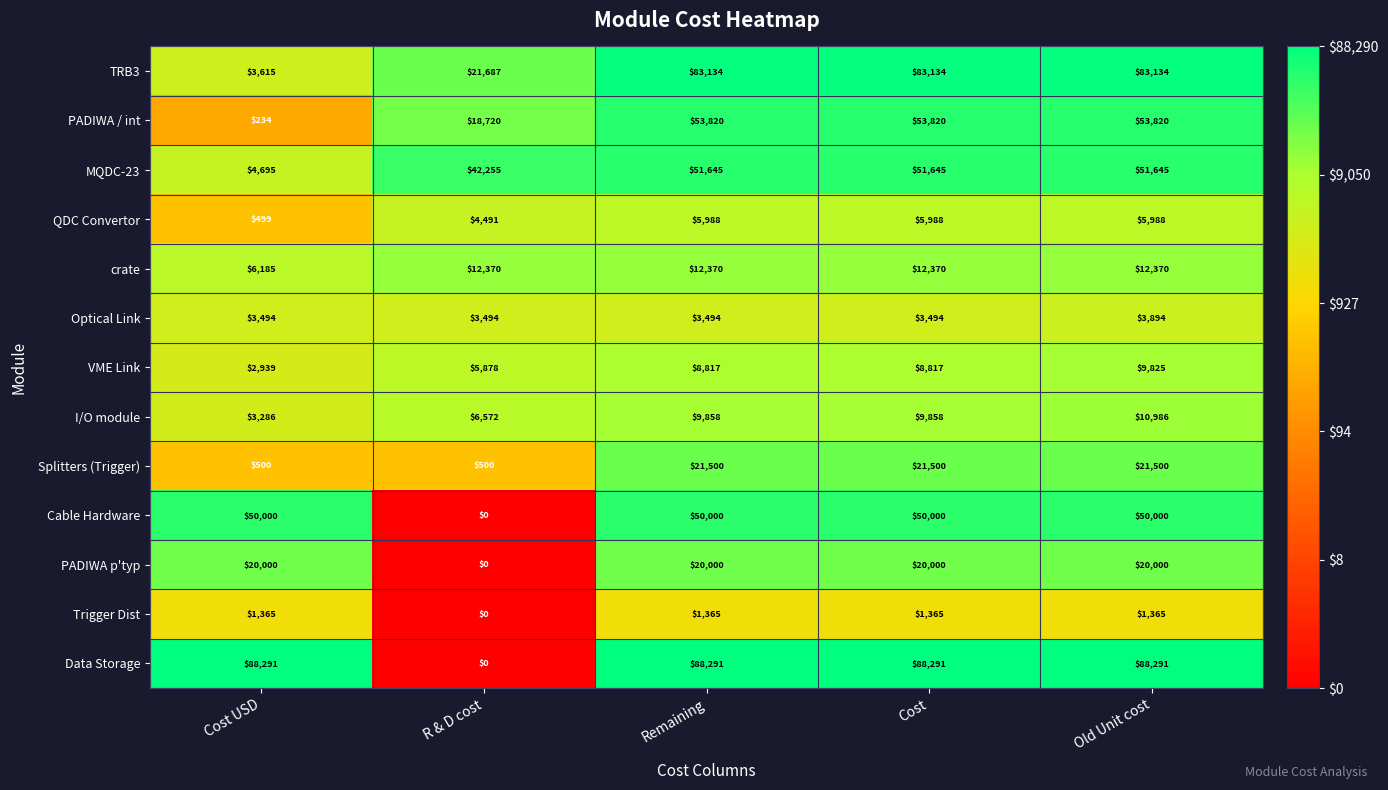

Which series has the largest total across all categories?

Data Storage